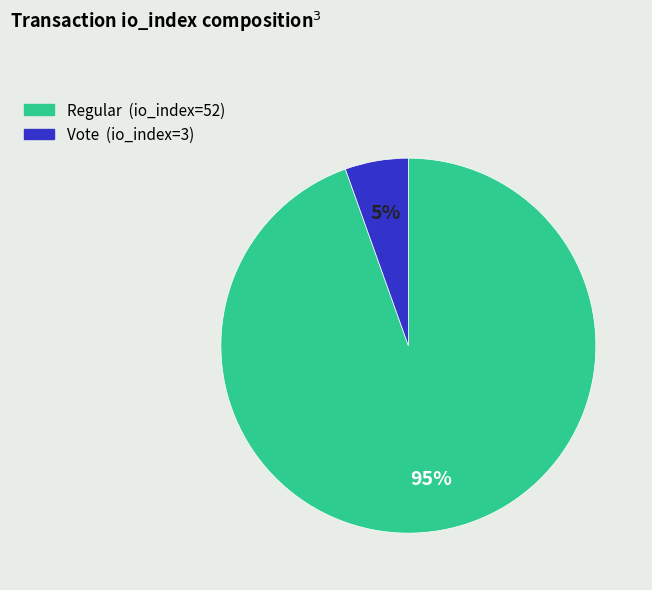

To the nearest percent, what is the average slice percentage?

50%